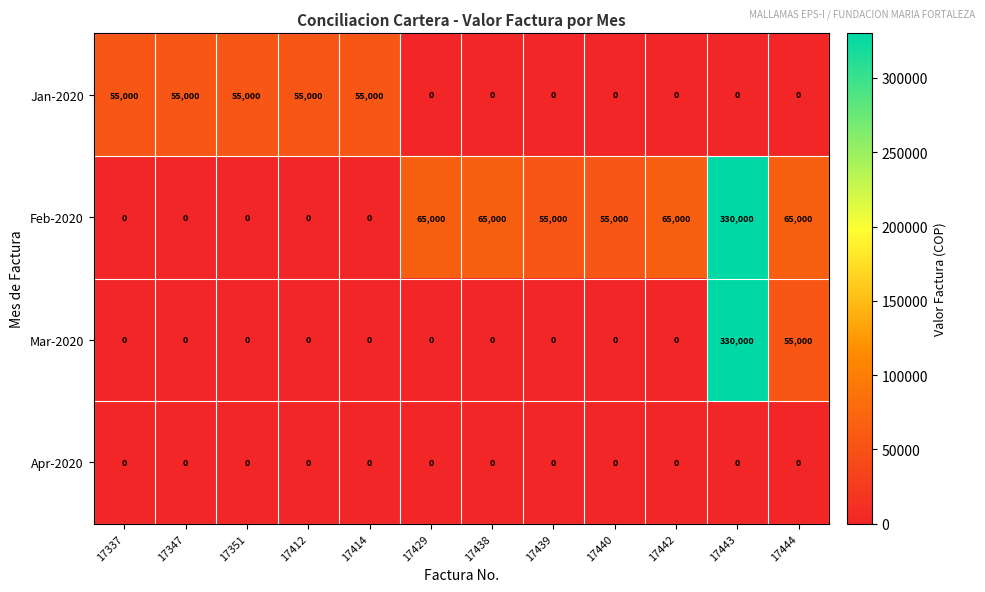

How many positive values does the Feb-2020 series have?

7